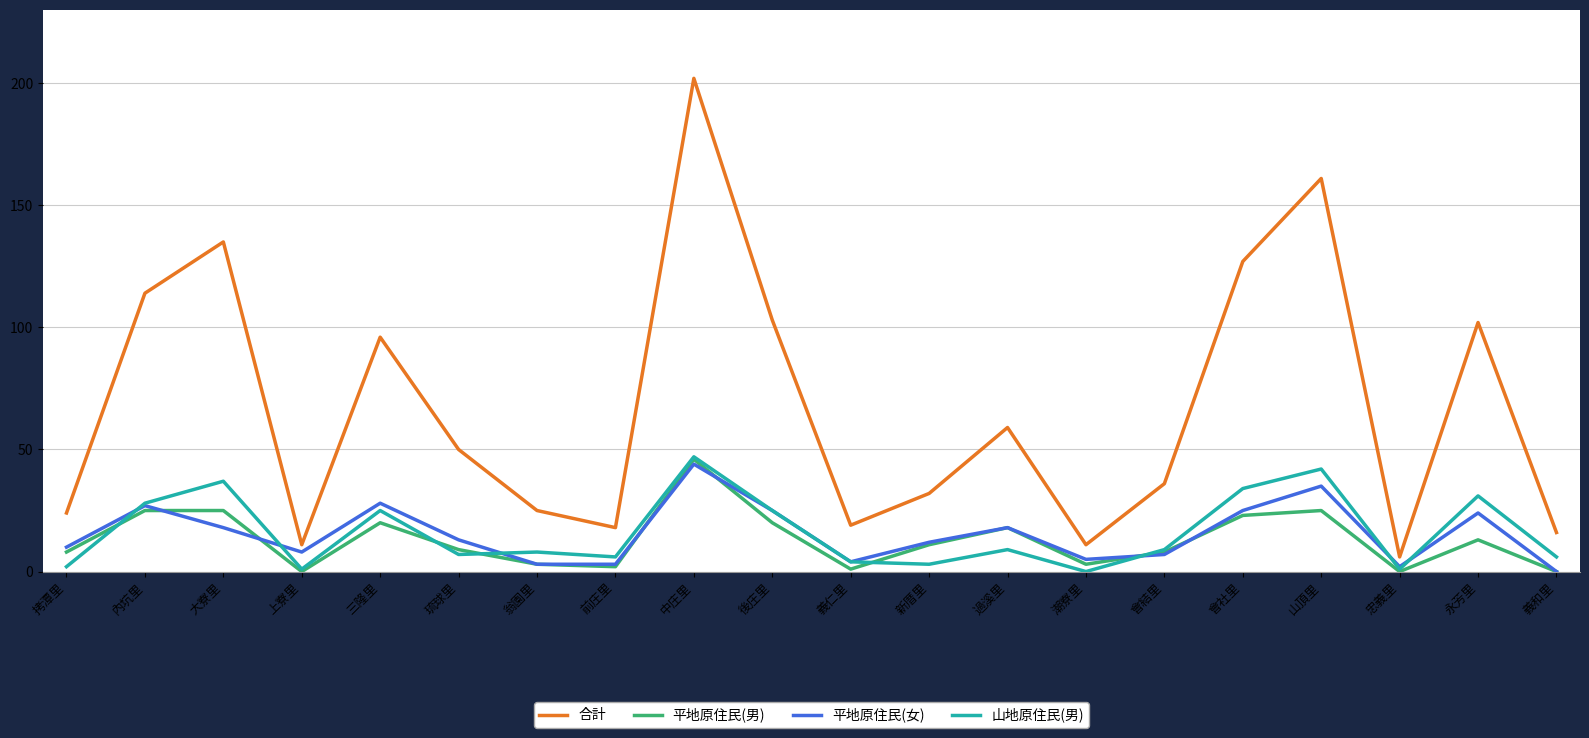

What is the difference between the highest and lowest values at 潮寮里?

11